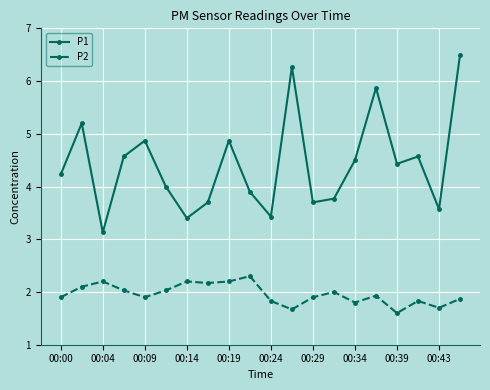

How many lines are shown in the chart?

2